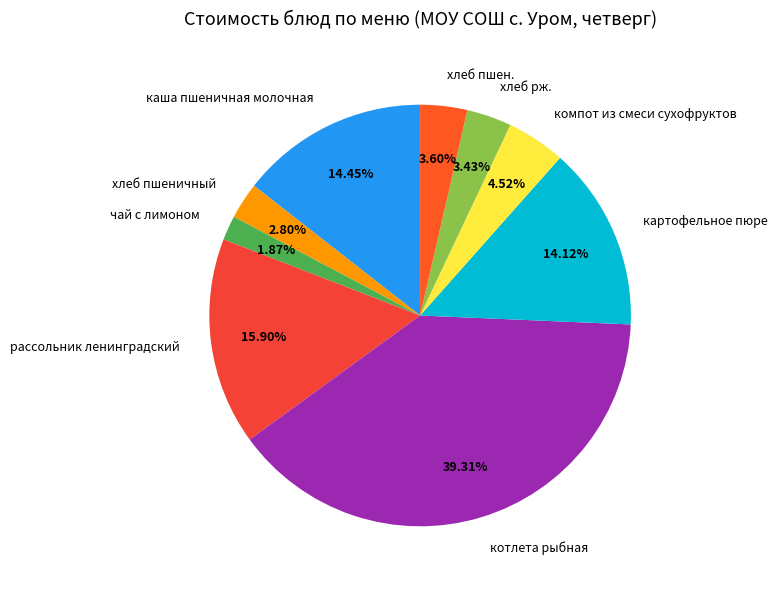

What percentage is the картофельное пюре slice, to the nearest percent?

14%